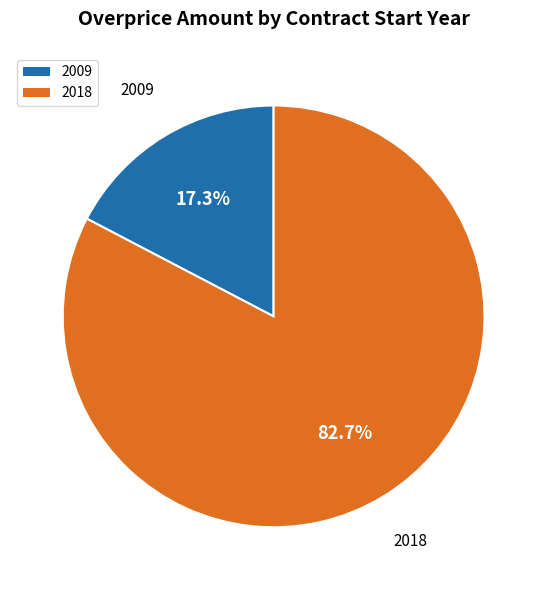

To the nearest percent, what percentage of the pie is 2018?

83%